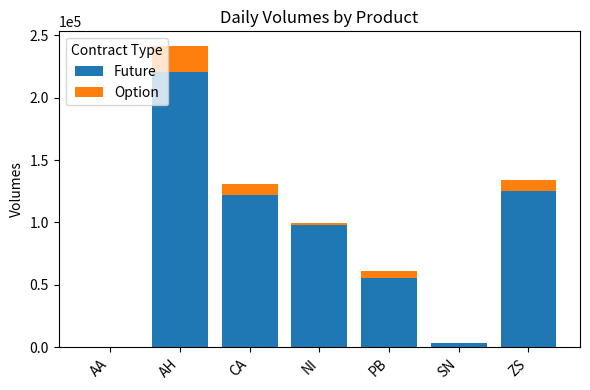

The Future series shows 98041 at NI. True or false?

True